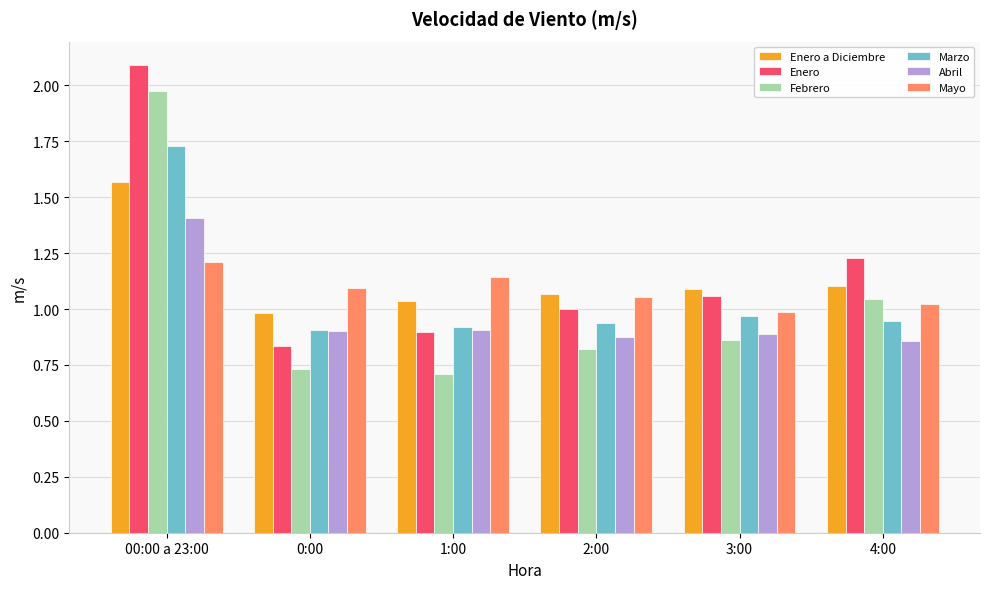

Are the bars horizontal?

No